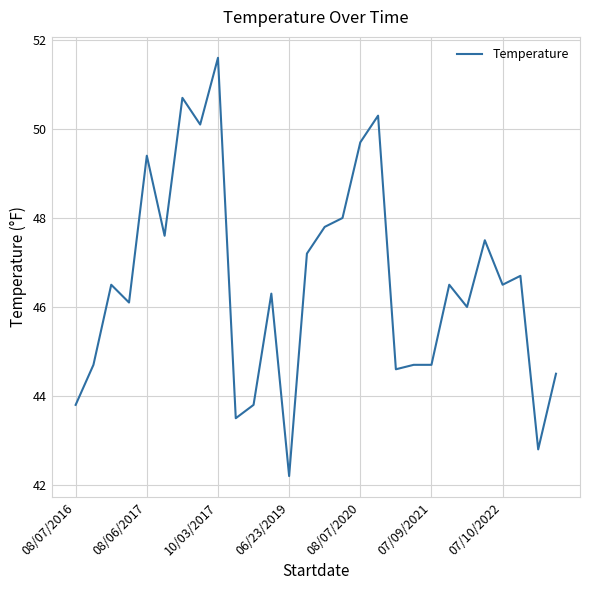

What is the maximum value shown in the chart?

51.6